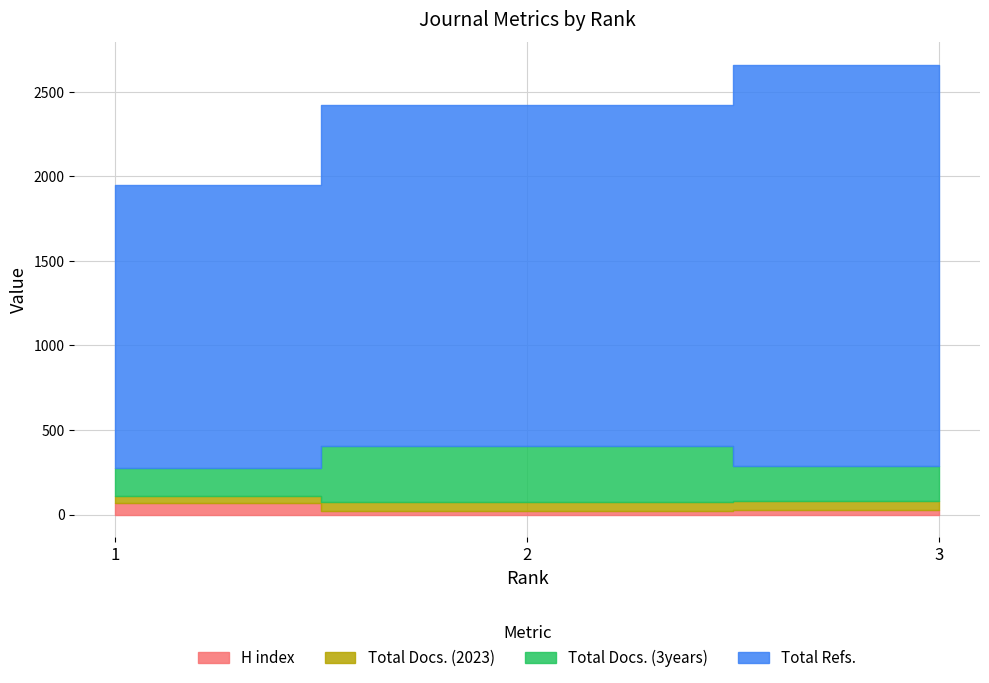

How many values in the H index series are below 26?

1